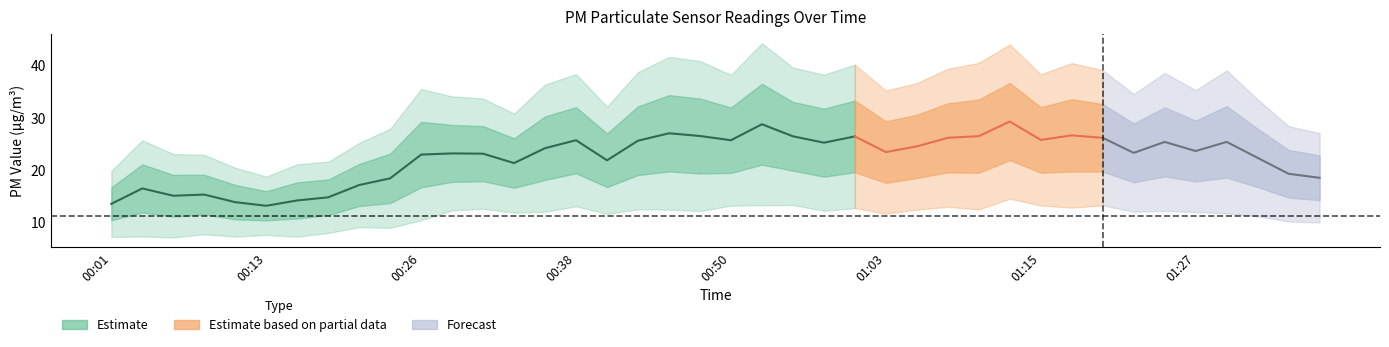

What is the sum of the P2 values at 00:28 and 00:03?

19.5